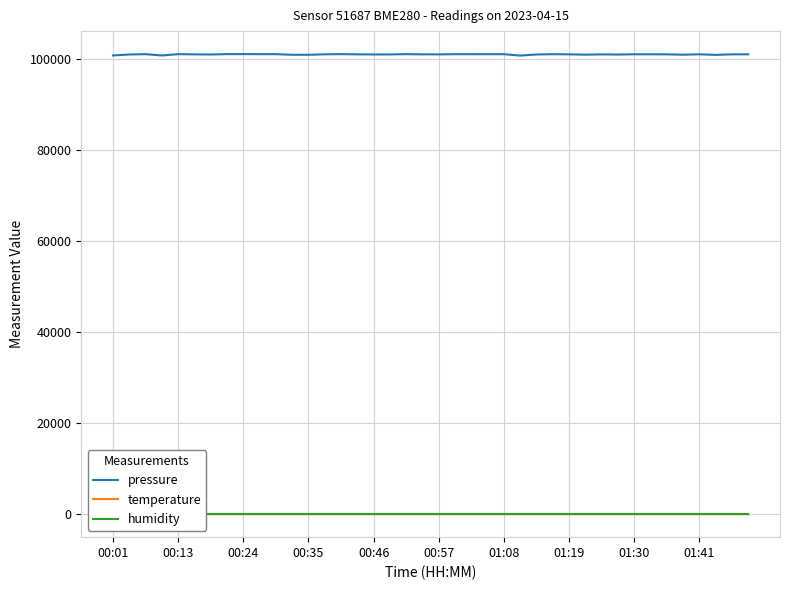

How many interior local valleys does the pressure series have?

12